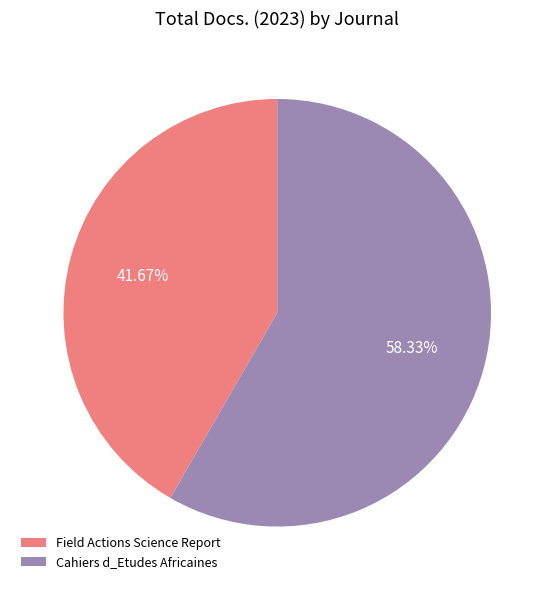

Rank the categories by value from lowest to highest.

Field Actions Science Report, Cahiers d_Etudes Africaines